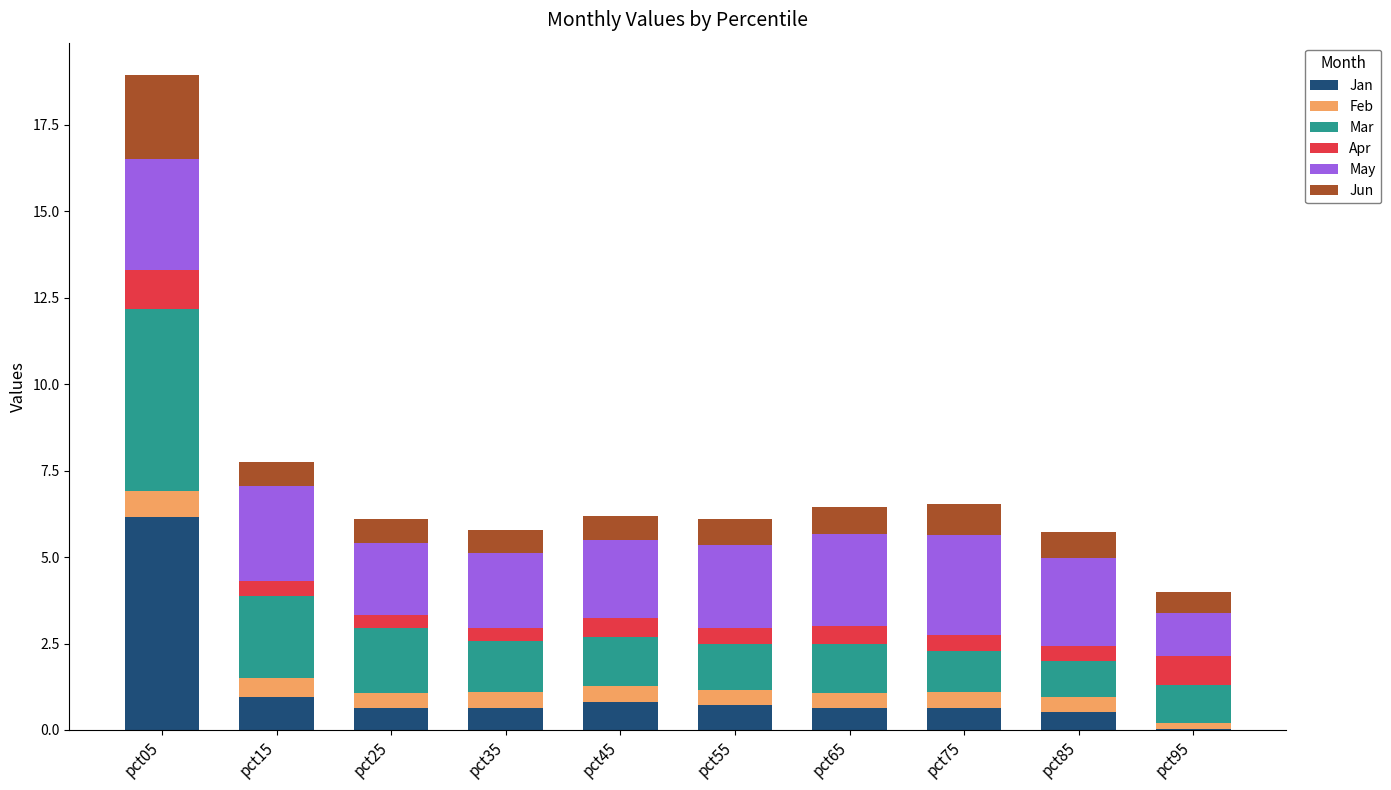

What is the total value across all series at pct15?

7.7